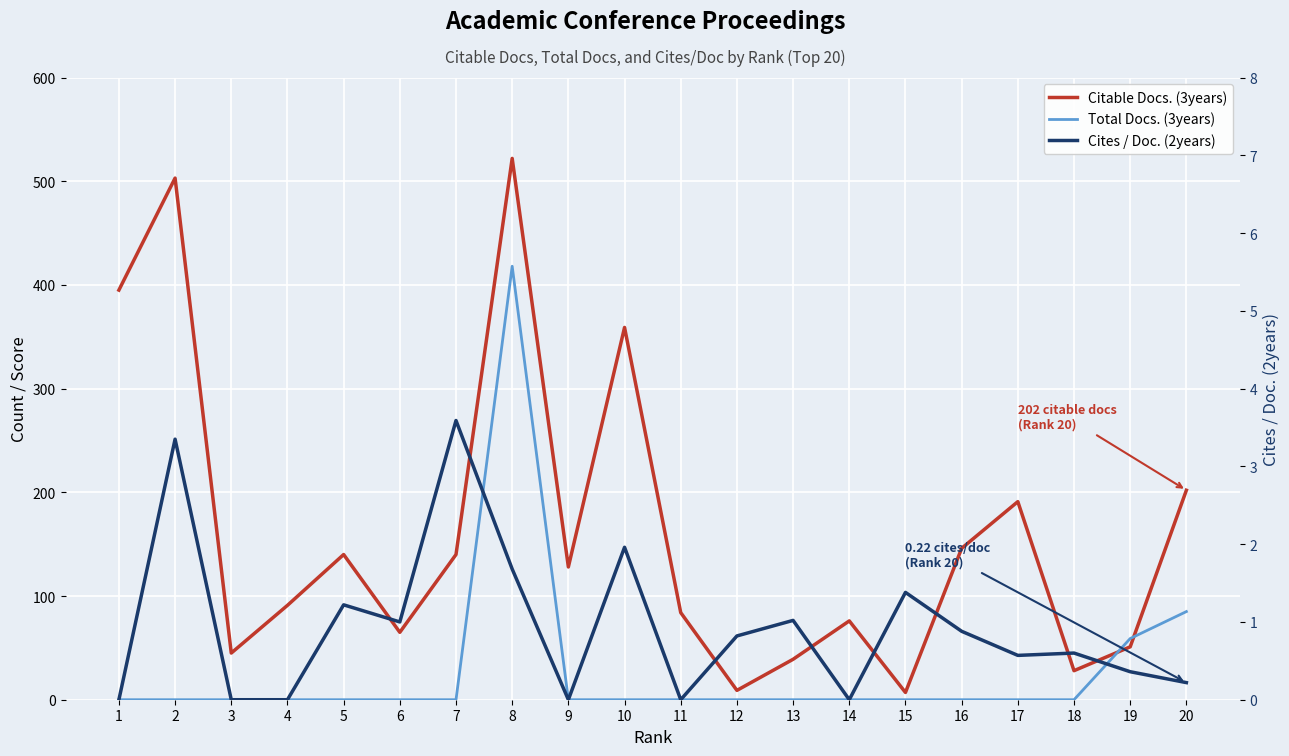

Where is the first local maximum for Cites / Doc. (2years)?

2